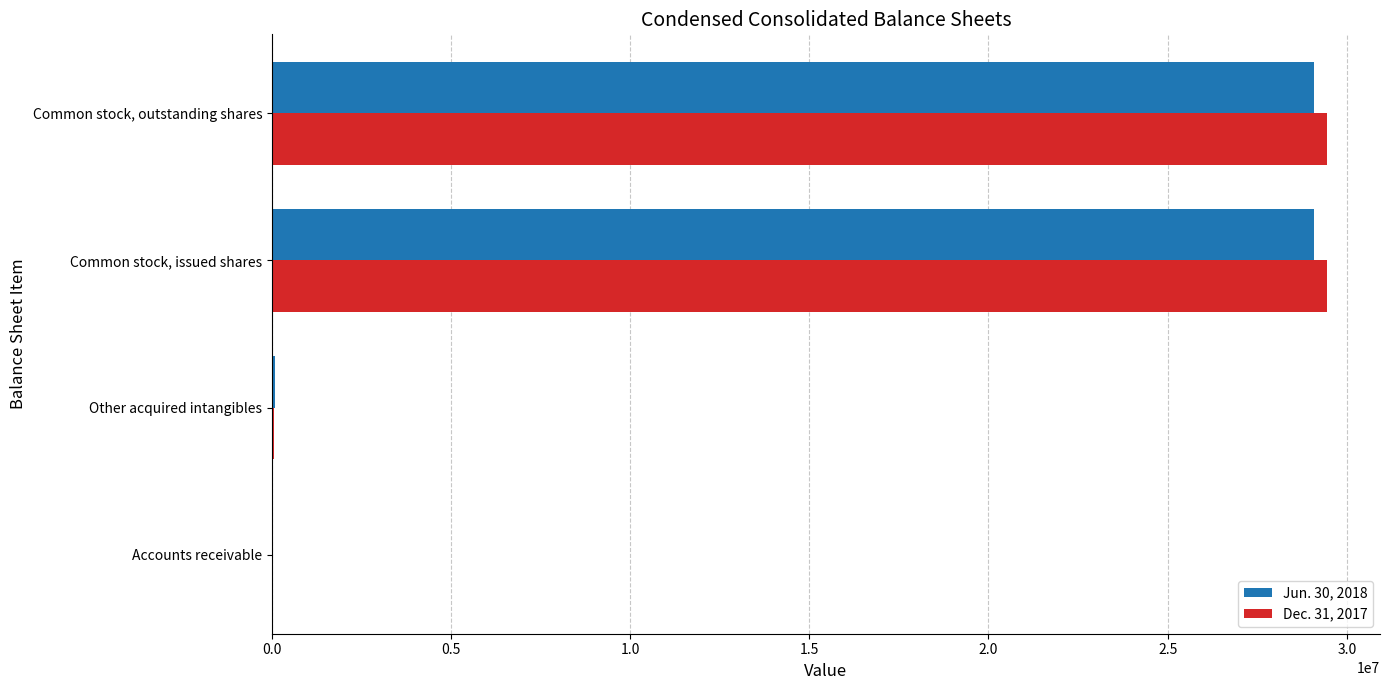

What are all the series names shown in the legend?

Jun. 30, 2018, Dec. 31, 2017